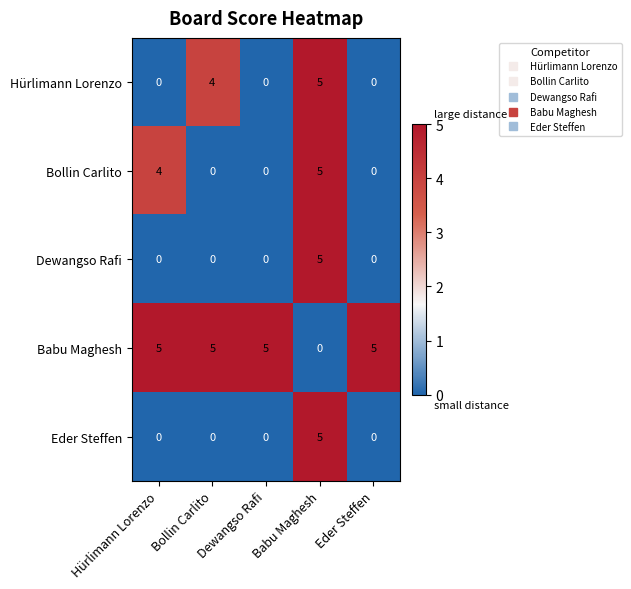

What is the total value across all series at Babu Maghesh?

20